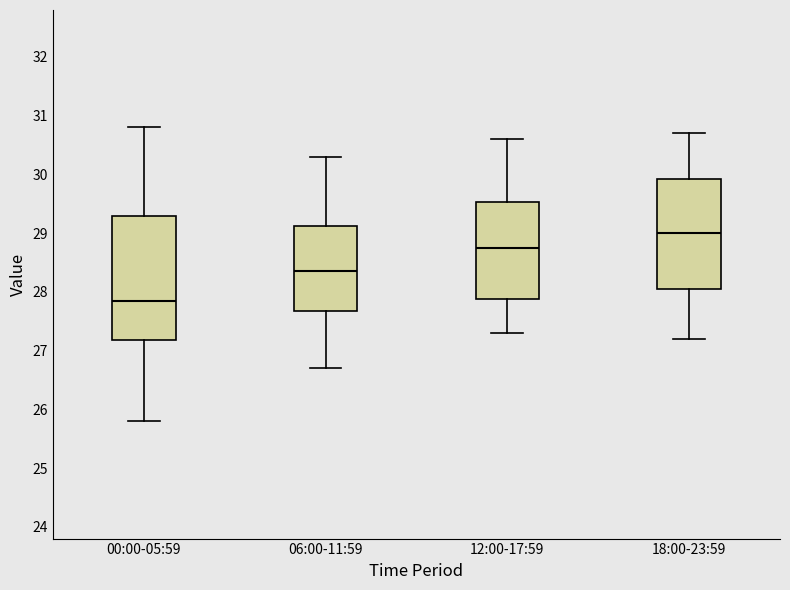

Which box's median line is the highest?

18:00-23:59